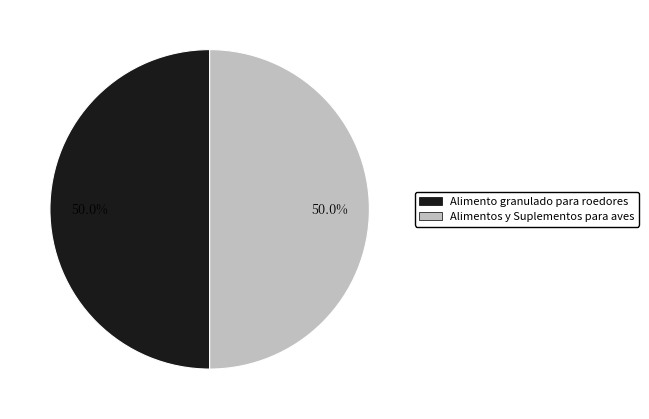

Do Alimento granulado para roedores and Alimentos y Suplementos para aves together represent more than half of the pie?

Yes